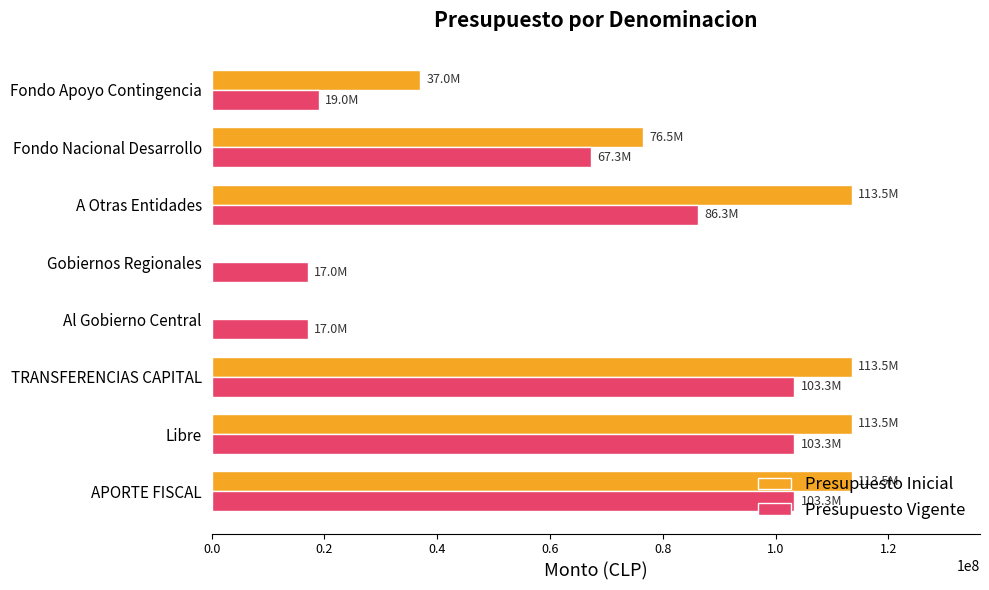

Which series changed the most between TRANSFERENCIAS CAPITAL and Gobiernos Regionales?

Presupuesto Inicial